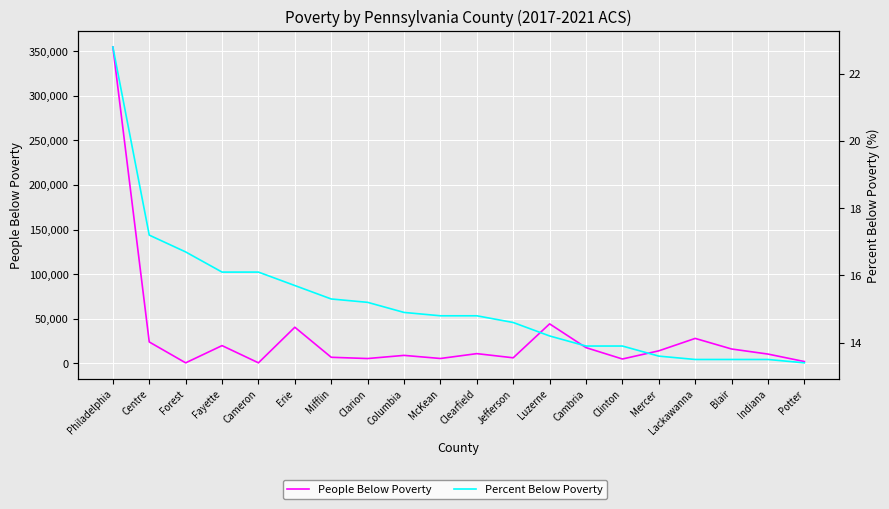

Reading left to right, transcribe all the data shown in this chart.

People Below Poverty: 354643.0	24109.0	718.0	20012.0	733.0	40599.0	6937.0	5542.0	9068.0	5595.0	11031.0	6368.0	44368.0	17760.0	5022.0	14169.0	28085.0	16225.0	10534.0	2167.0
Percent Below Poverty: 22.8	17.2	16.7	16.1	16.1	15.7	15.3	15.2	14.9	14.8	14.8	14.6	14.2	13.9	13.9	13.6	13.5	13.5	13.5	13.4